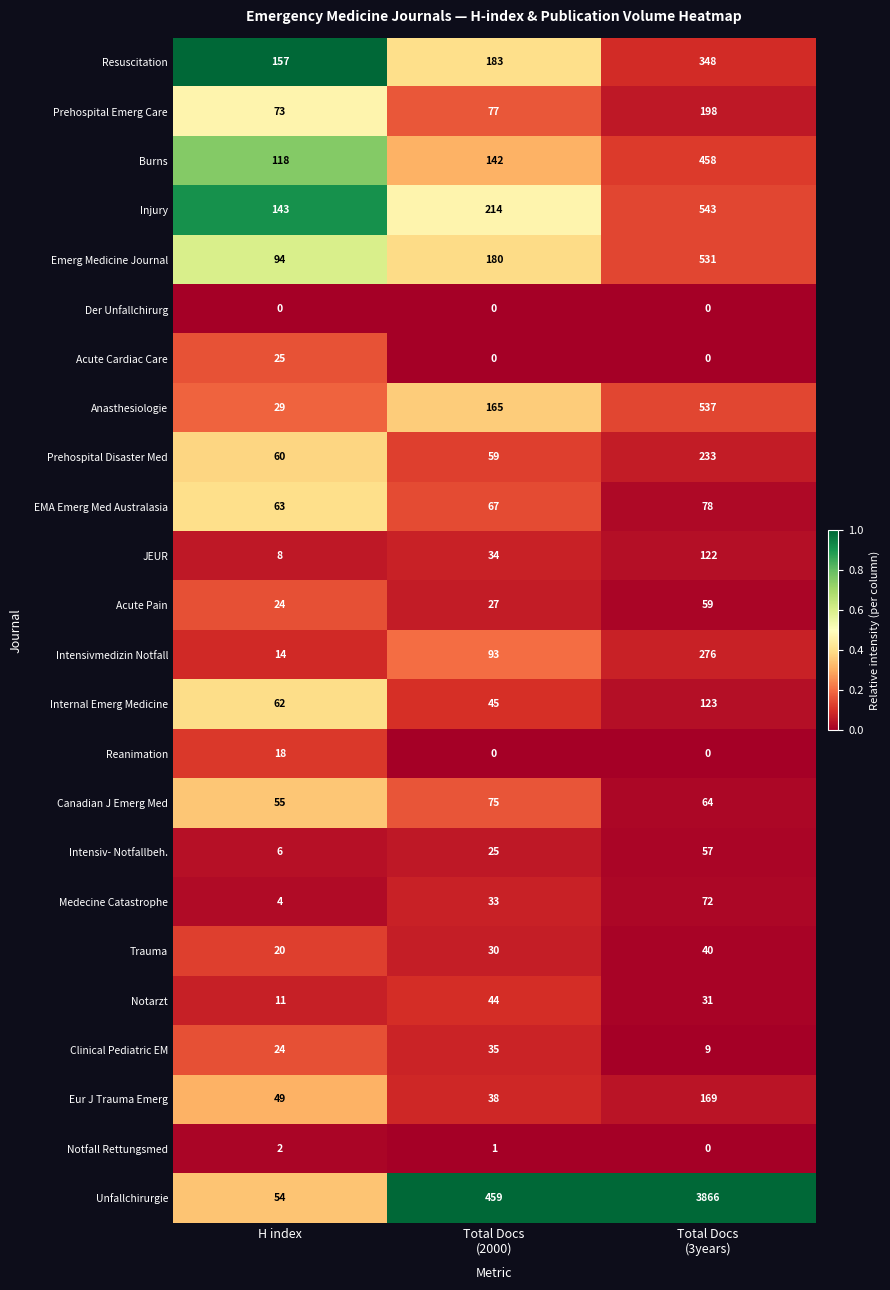

At how many categories does at least one series exceed 0?

3